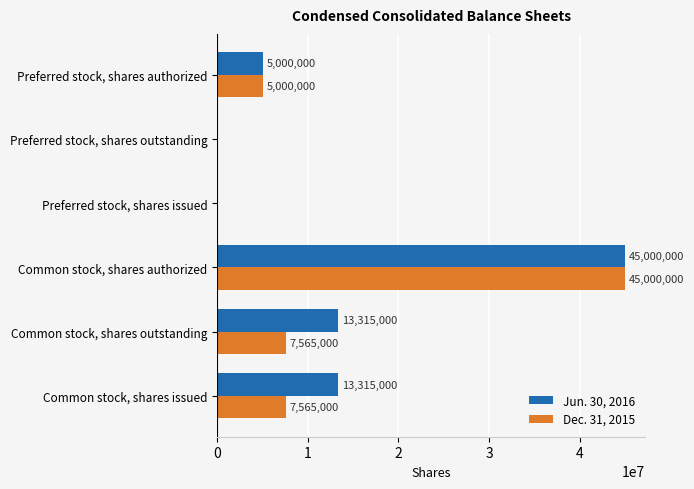

The value of Jun. 30, 2016 at Common stock, shares outstanding is 13315000. True or false?

True